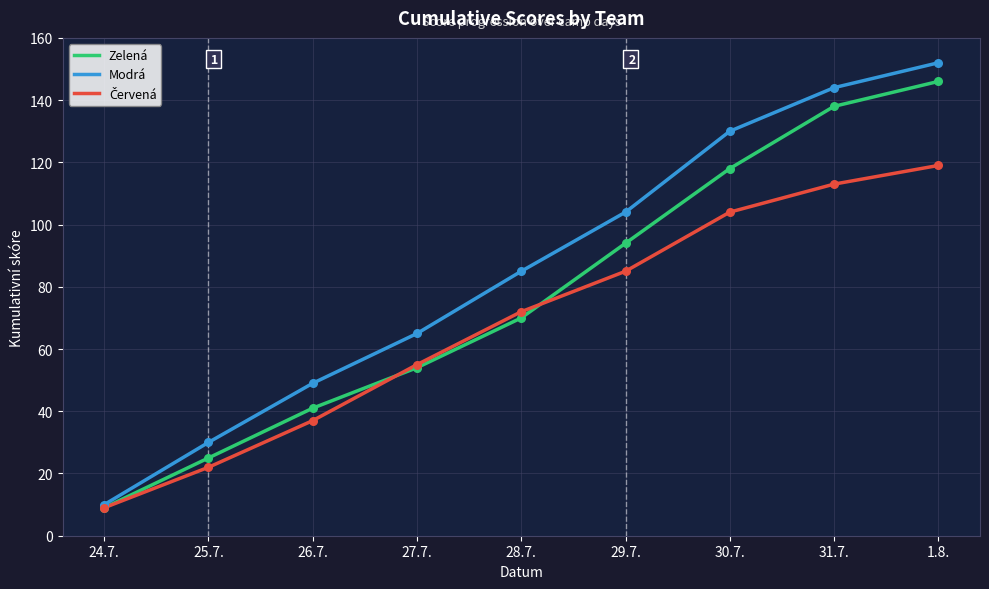

Which series has the largest total across all categories?

Modrá